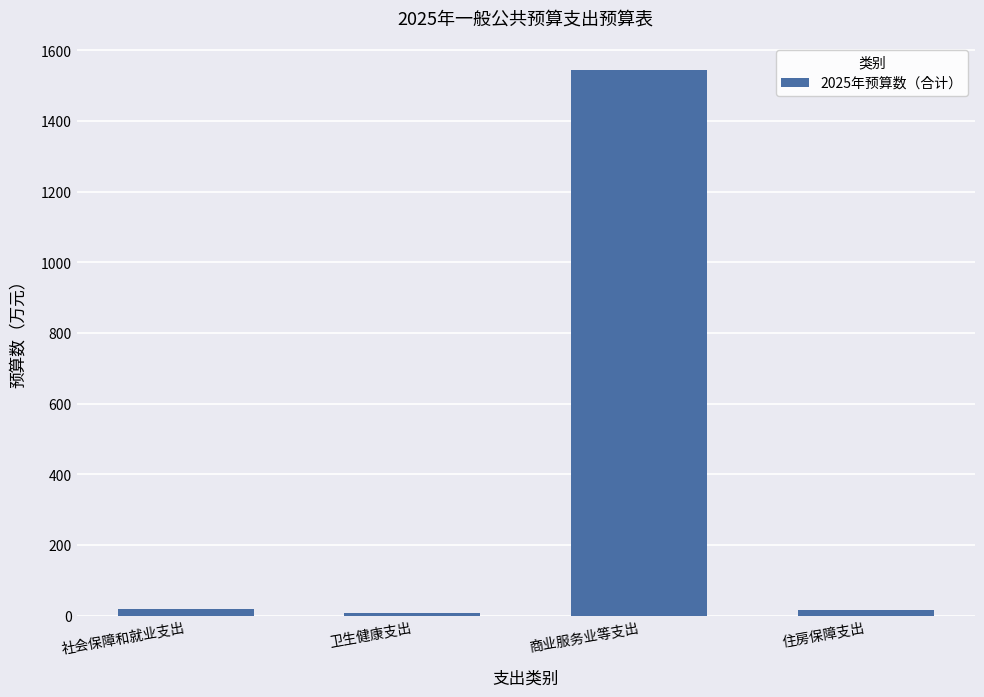

Does the chart contain stacked bars?

No